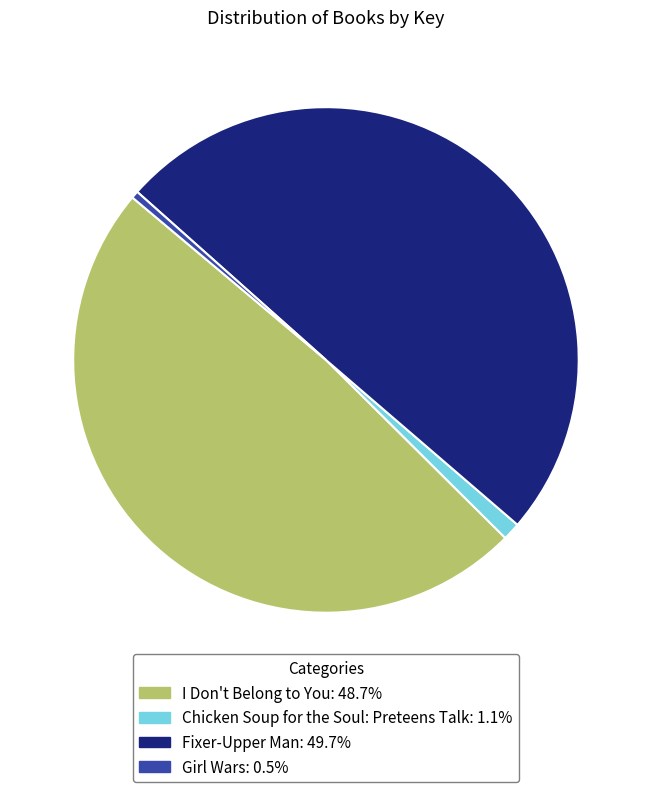

Do Fixer-Upper Man and I Don't Belong to You together represent more than half of the pie?

Yes